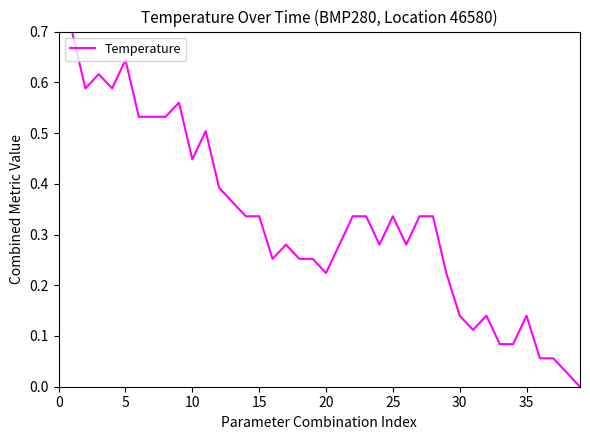

What is the difference between the maximum and minimum values?

0.7